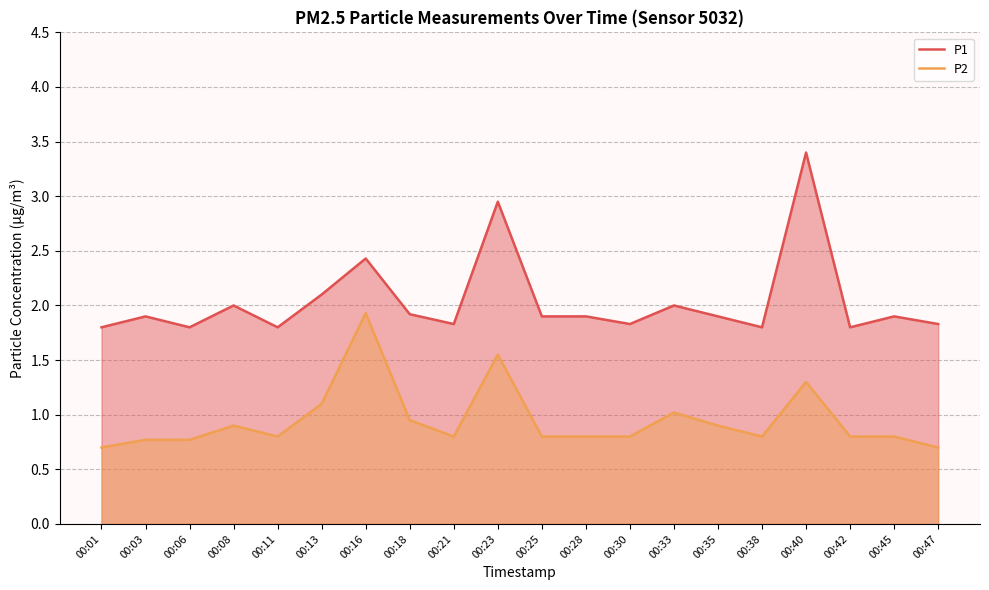

What is the average value of the P2 series?

0.9